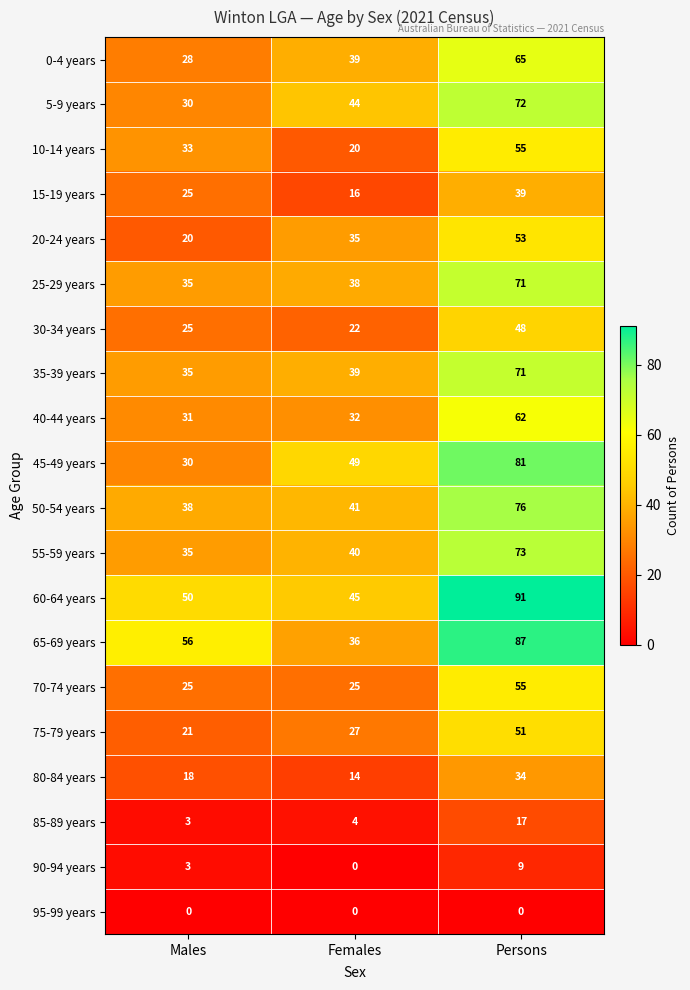

What is the difference between the highest and lowest values at Males?

56